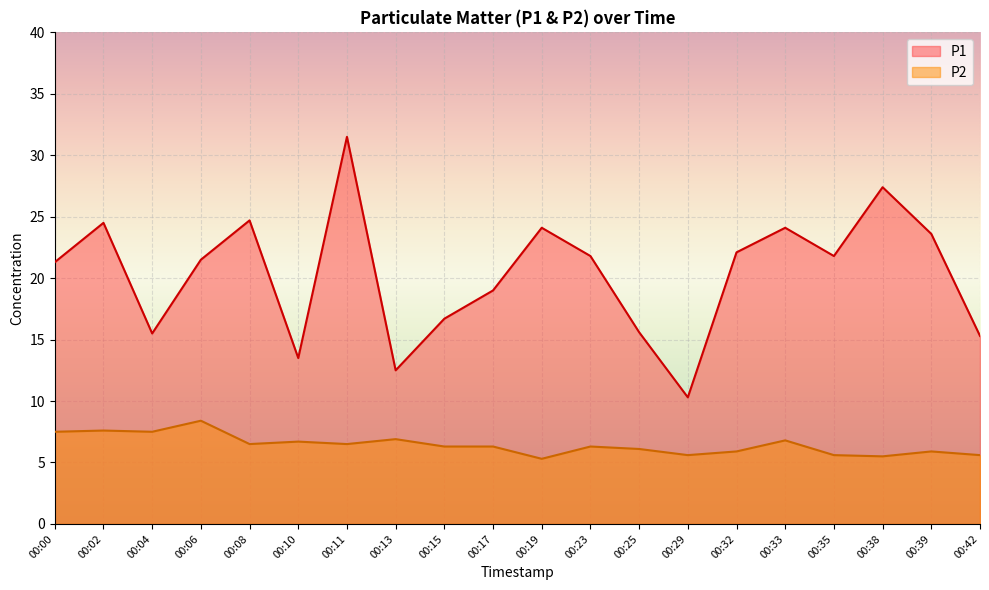

How many interior local valleys does the P2 series have?

6